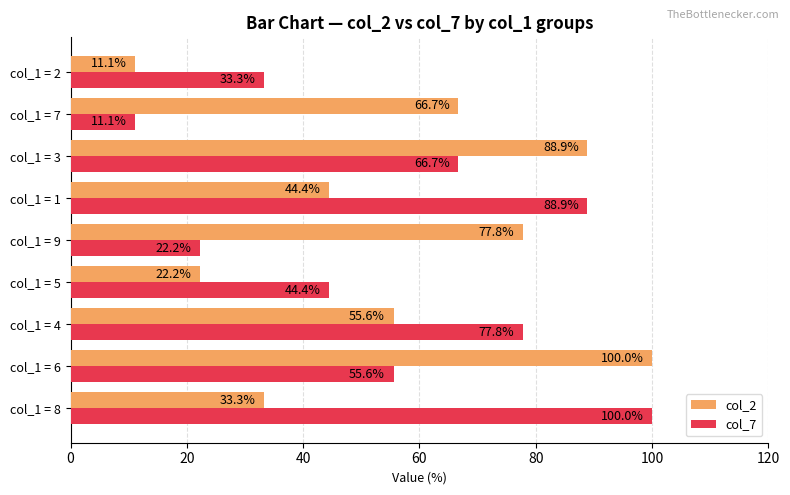

At which label is col_7 closest to 55?

col_1 = 6